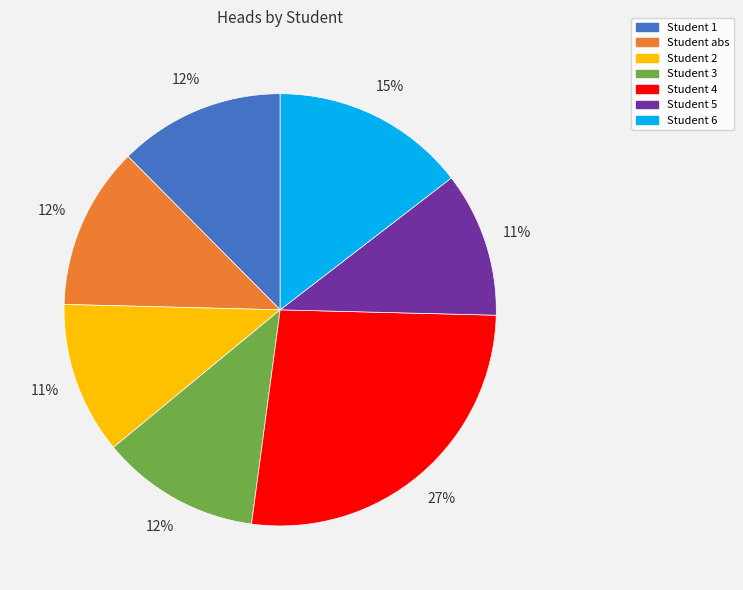

Is it true that Student 1 is 12% of the pie?

True